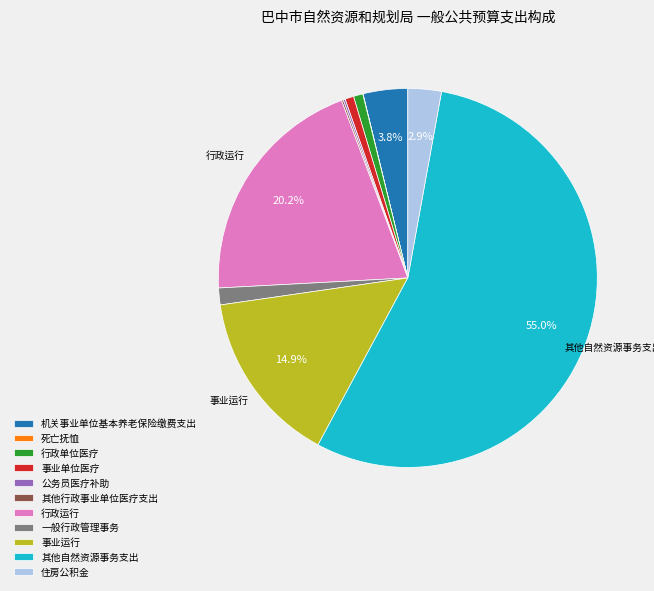

Is 其他自然资源事务支出 the majority of the pie?

Yes